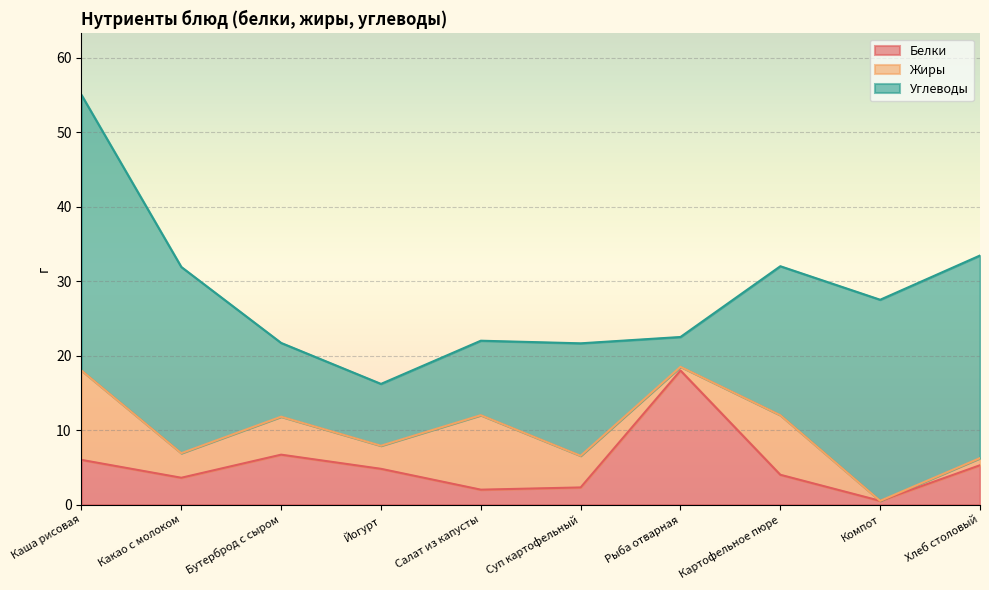

What is the total value across all series at Компот?

27.5